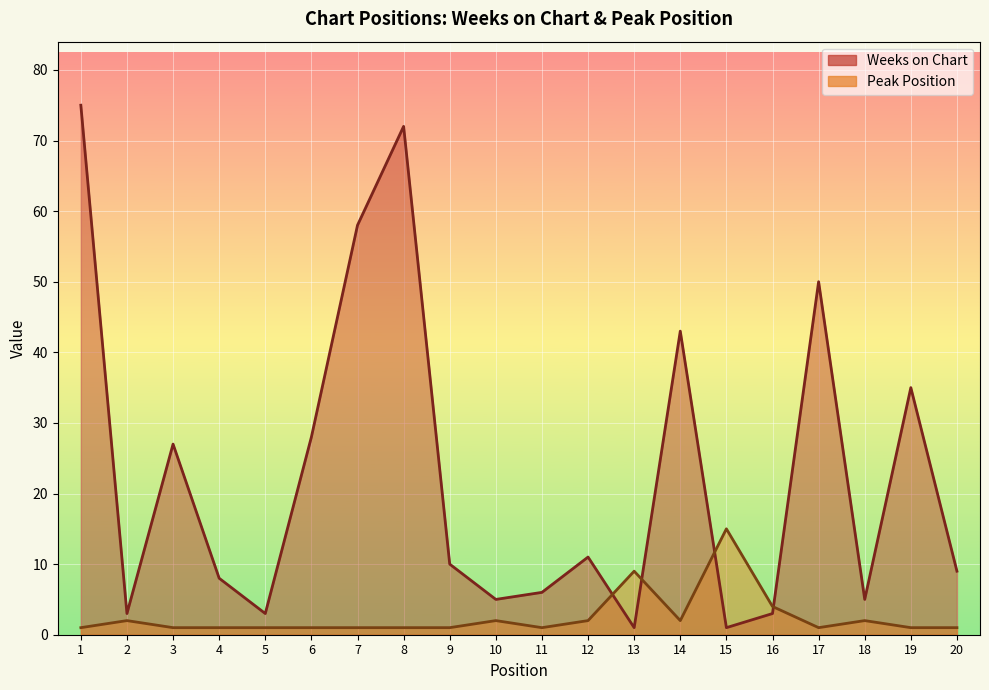

Is the value of Peak Position at 6 greater than the value of Weeks on Chart at 7?

No